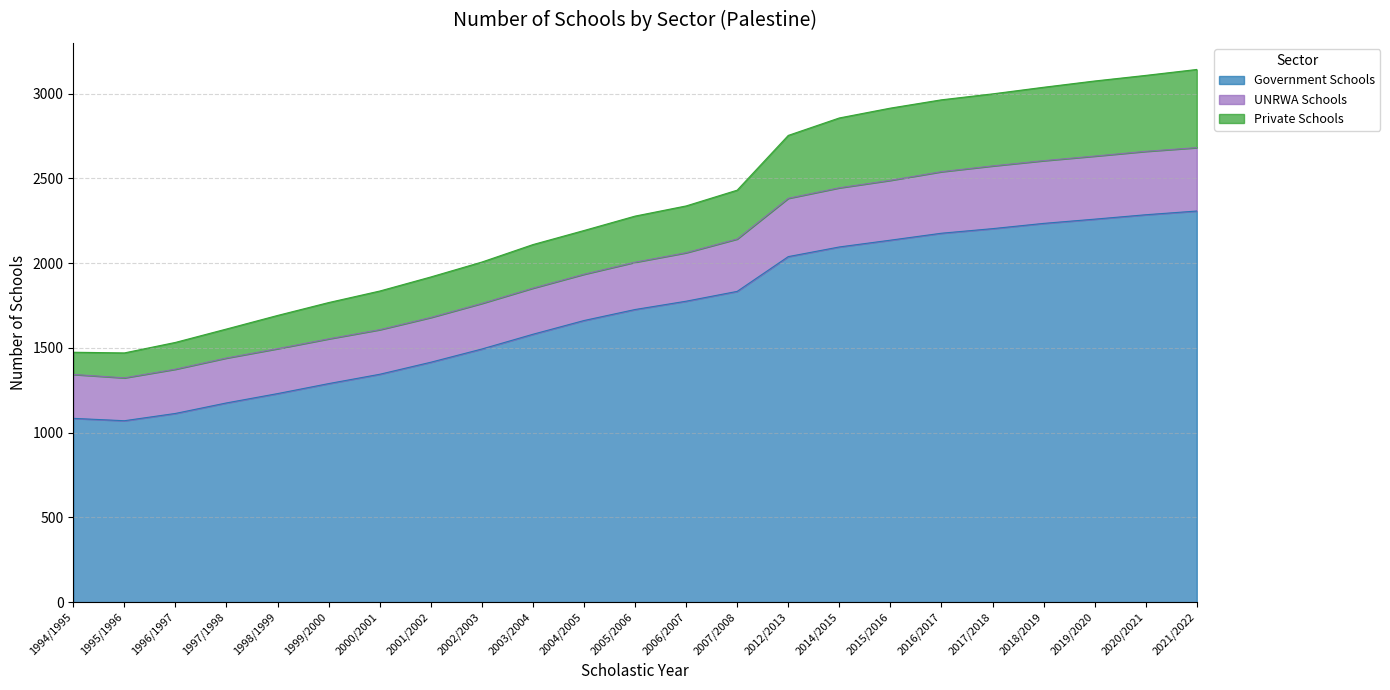

The value of Government Schools at 2020/2021 is 3686. True or false?

False